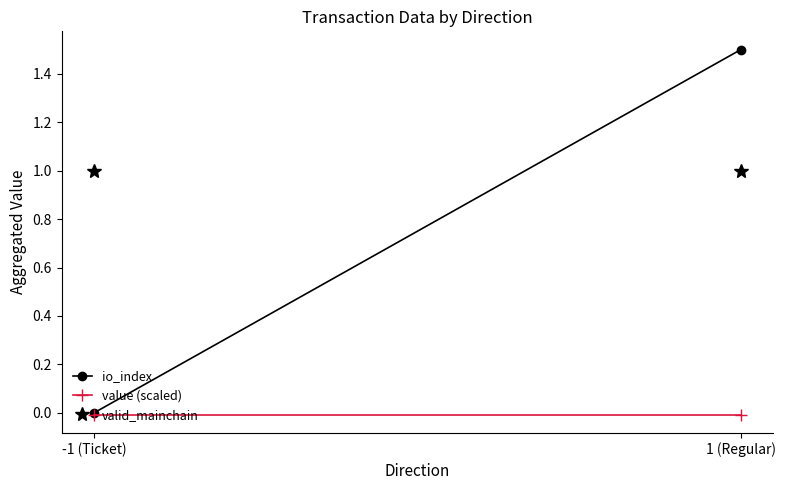

Reading left to right, extract all data points from this chart.

io_index: -1 (Ticket)=0.0	1 (Regular)=1.5
value (scaled): -1 (Ticket)=-0.0	1 (Regular)=-0.0
valid_mainchain: -1 (Ticket)=1.0	1 (Regular)=1.0